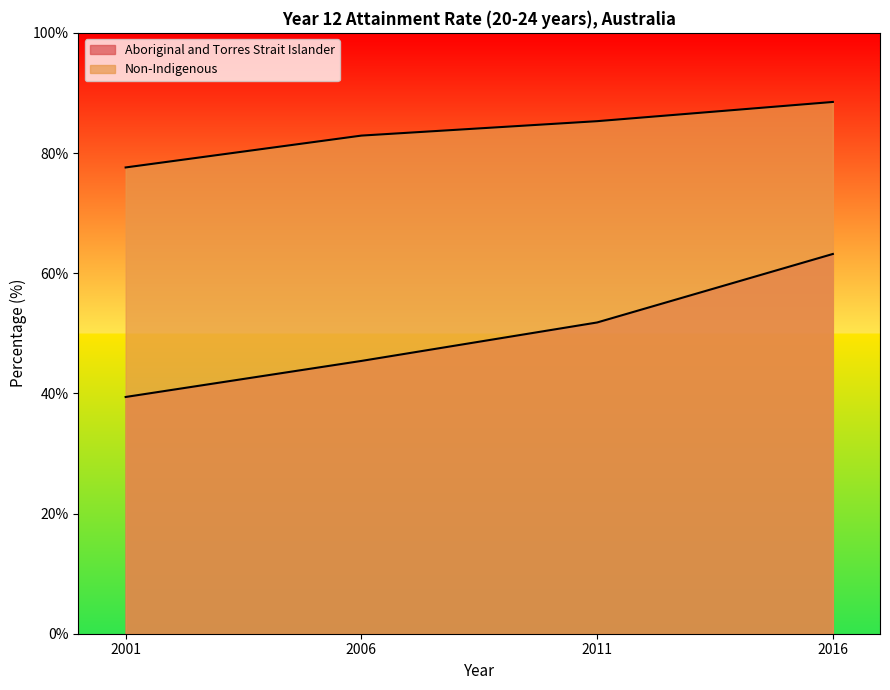

Reading left to right, what are all the values shown in this chart?

Aboriginal and Torres Strait Islander: 2001=39.4	2006=45.4	2011=51.8	2016=63.2
Non-Indigenous: 2001=77.6	2006=82.9	2011=85.3	2016=88.5